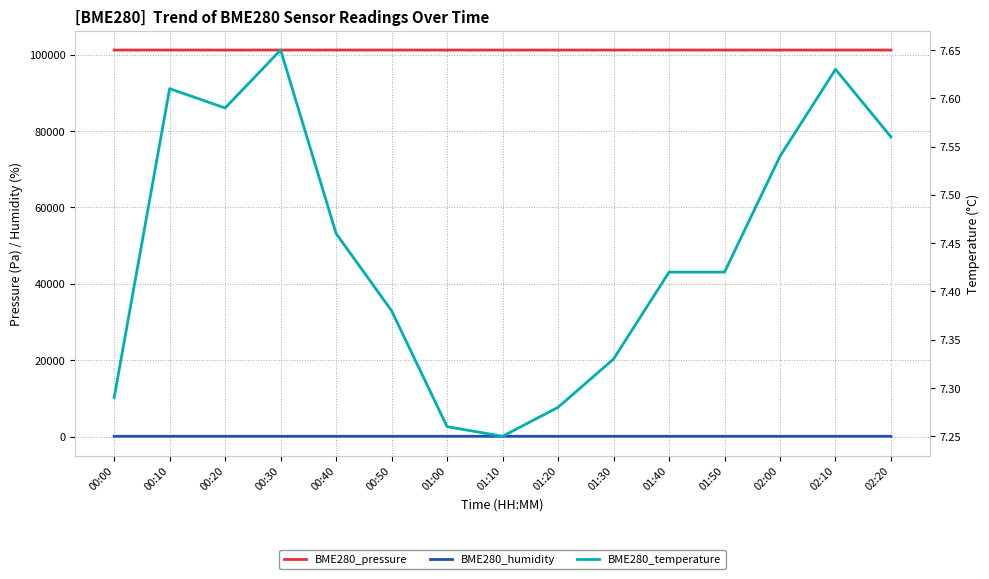

Reading right to left, transcribe all the data shown in this chart.

BME280_pressure: 101209.1	101204.9	101201.7	101206.0	101205.0	101204.0	101203.0	101202.8	101202.8	101205.4	101208.2	101205.7	101203.4	101211.7	101203.6
BME280_humidity: 67.3	66.9	67.4	67.2	67.3	67.4	67.5	67.6	67.7	67.4	67.2	67.0	67.2	67.2	68.2
BME280_temperature: 7.6	7.6	7.5	7.4	7.4	7.3	7.3	7.2	7.3	7.4	7.5	7.7	7.6	7.6	7.3